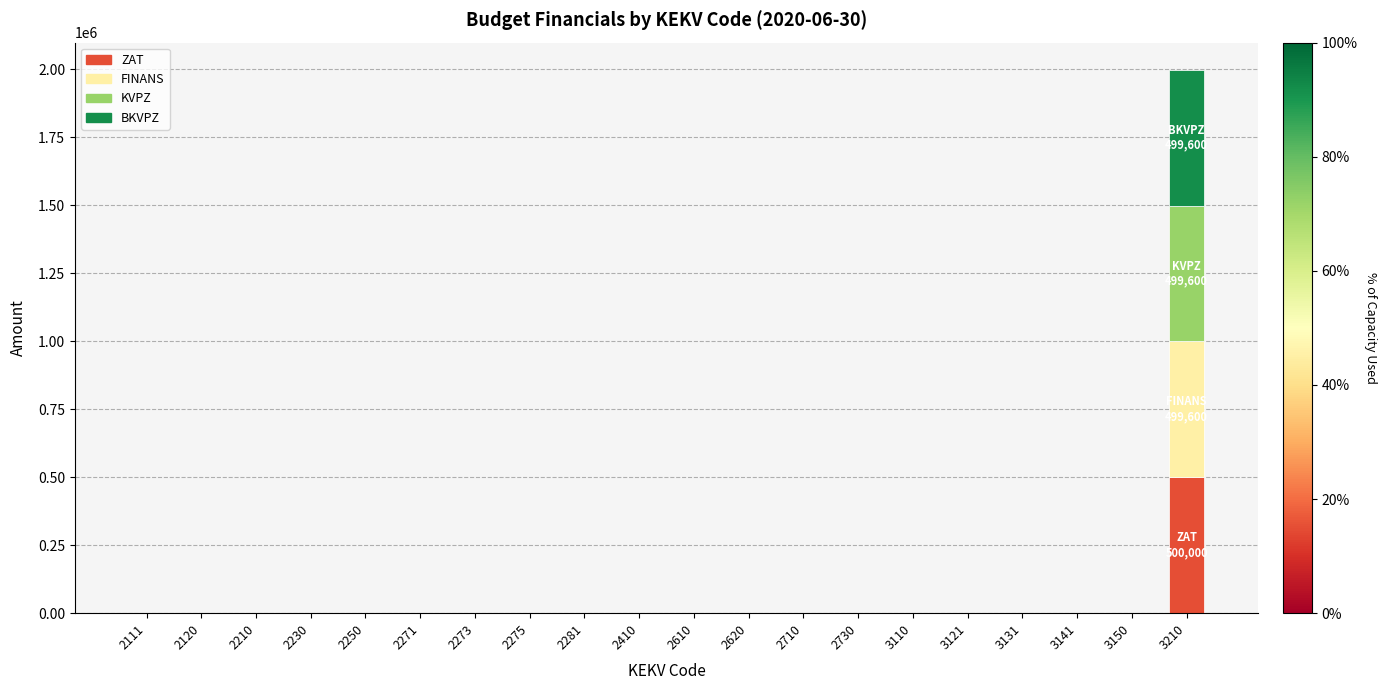

What is the highest value of the ZAT series?

500000